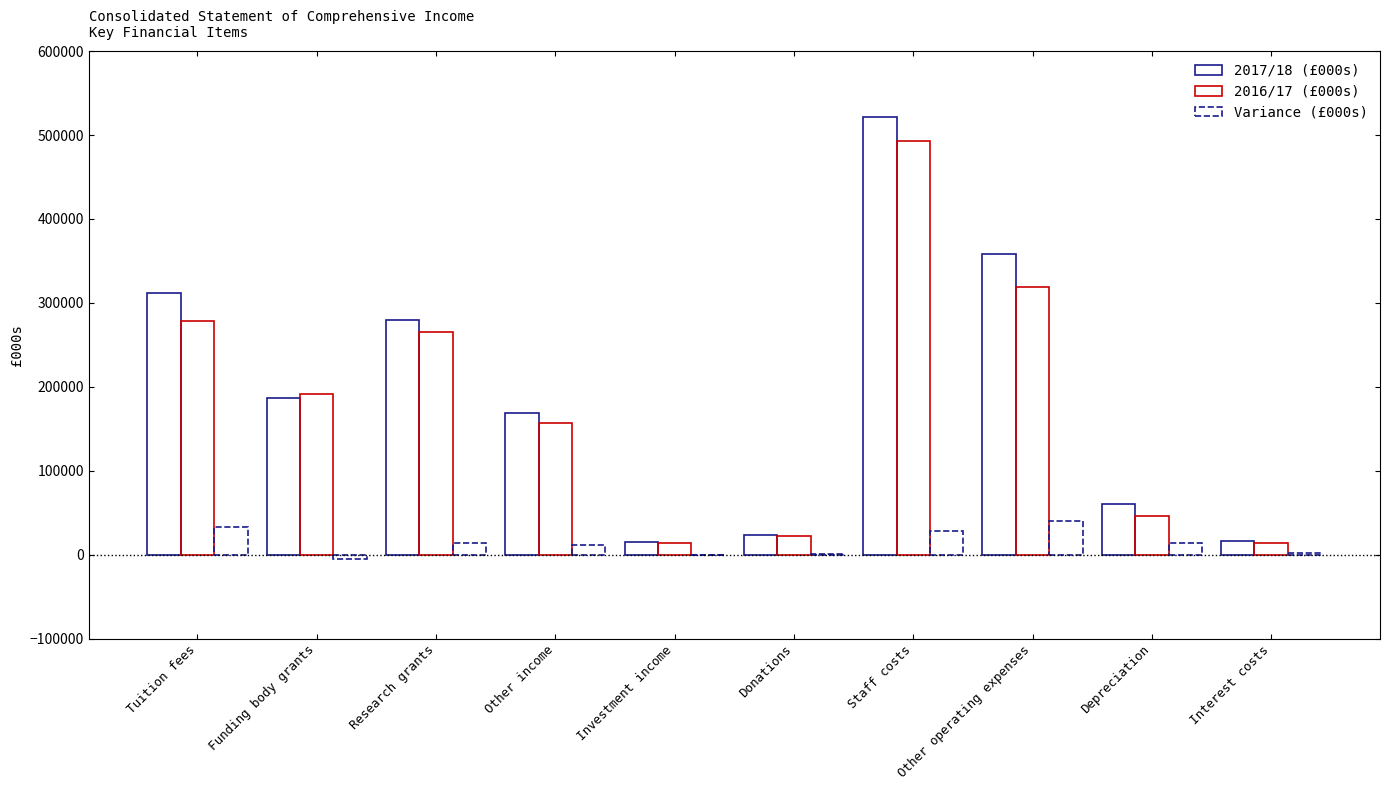

Count the number of data series in this chart.

3